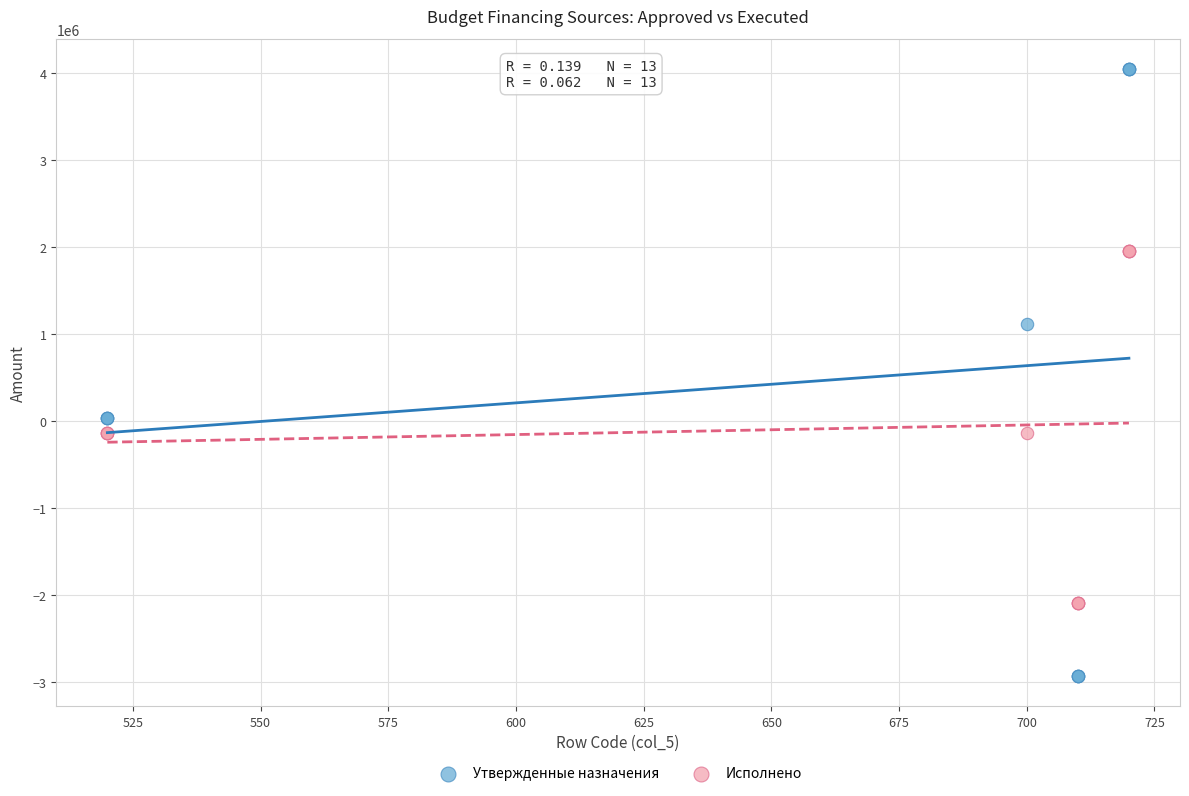

Which series reaches the maximum Y coordinate?

Утвержденные назначения